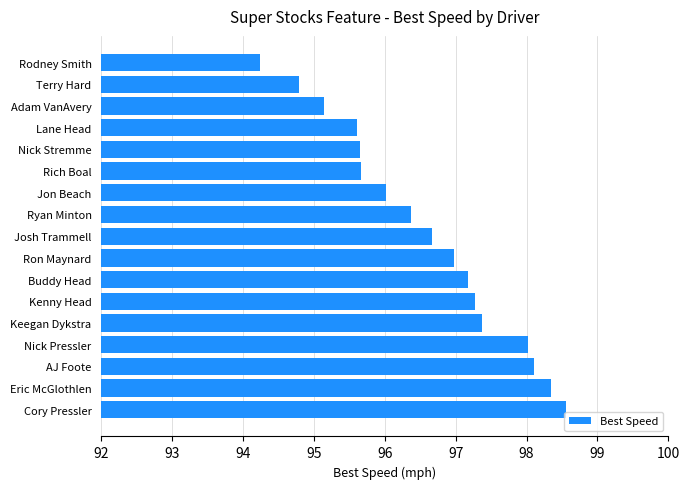

What is the greatest value displayed?

98.6